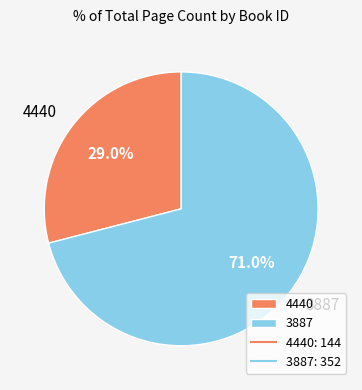

What percentage is the 4440 slice, to the nearest percent?

29%